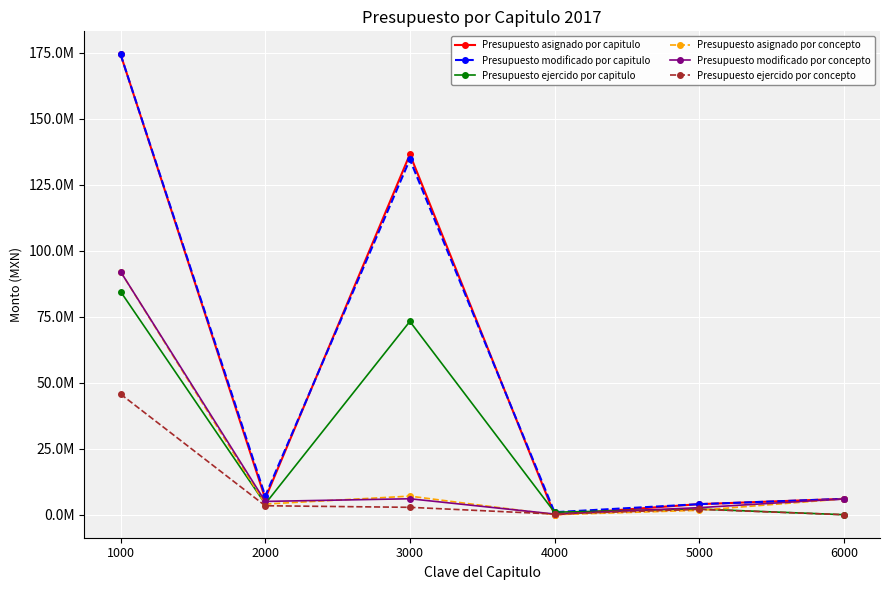

What are all the series names shown in the legend?

Presupuesto asignado por capitulo, Presupuesto modificado por capitulo, Presupuesto ejercido por capitulo, Presupuesto asignado por concepto, Presupuesto modificado por concepto, Presupuesto ejercido por concepto